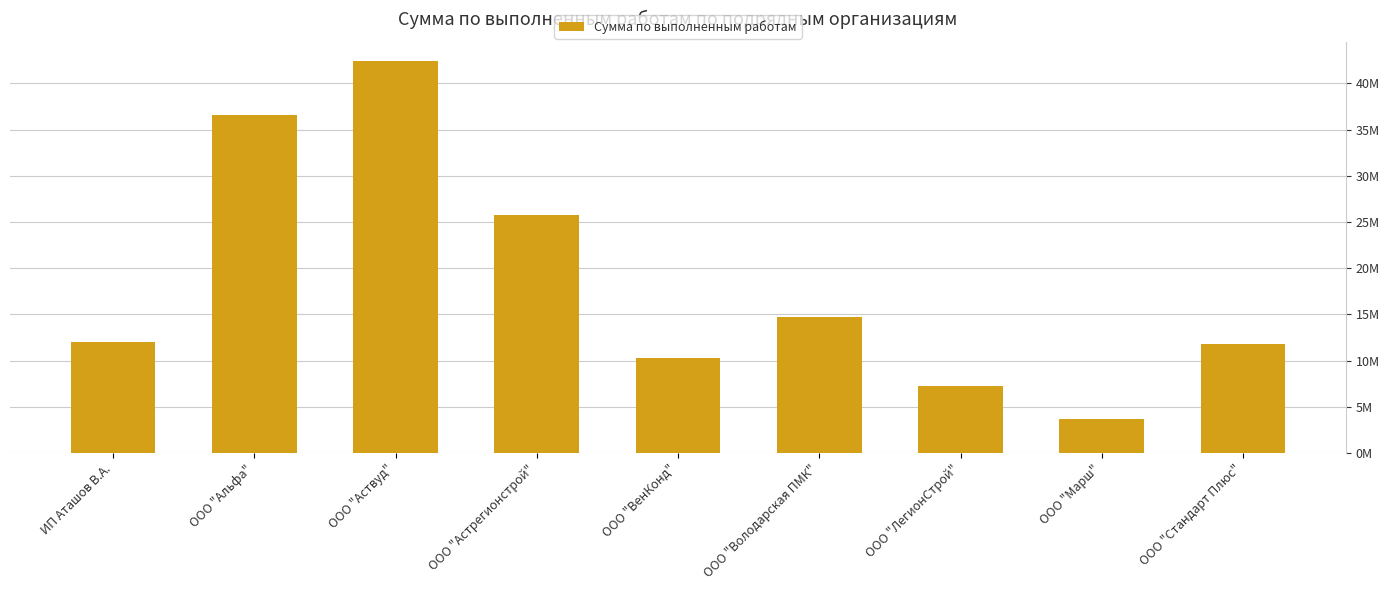

Approximately how many times larger is the value at ООО "Марш" compared to ИП Аташов В.А.?

0.3